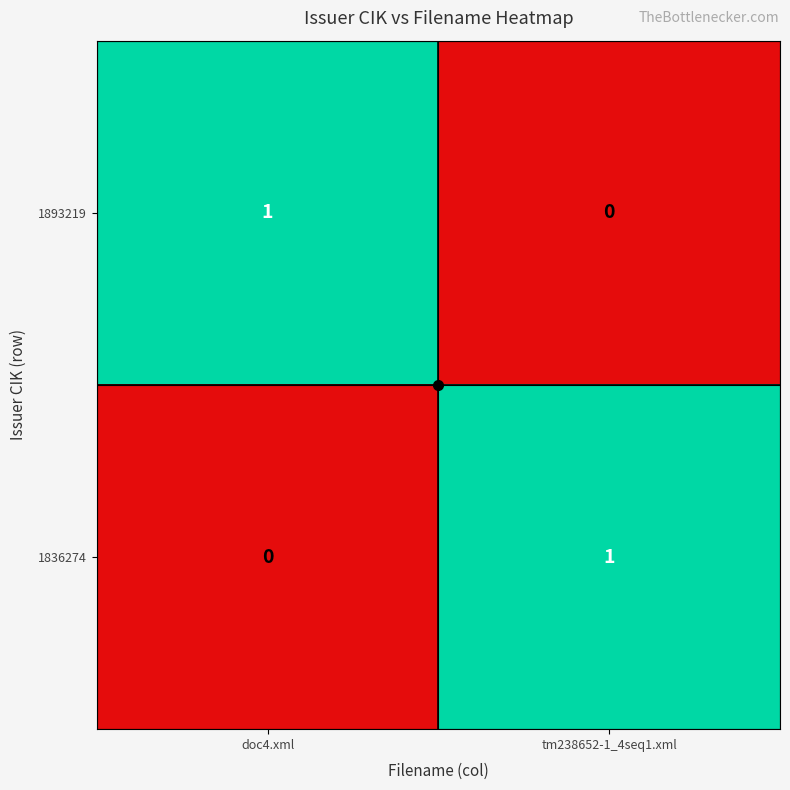

Is the value of 1836274 at doc4.xml greater than the value of 1893219 at doc4.xml?

No